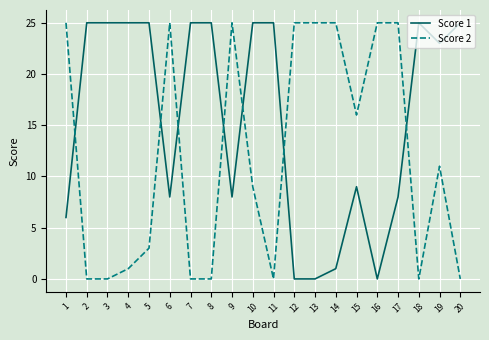

Is it true that Score 1 equals 10 at 16?

False